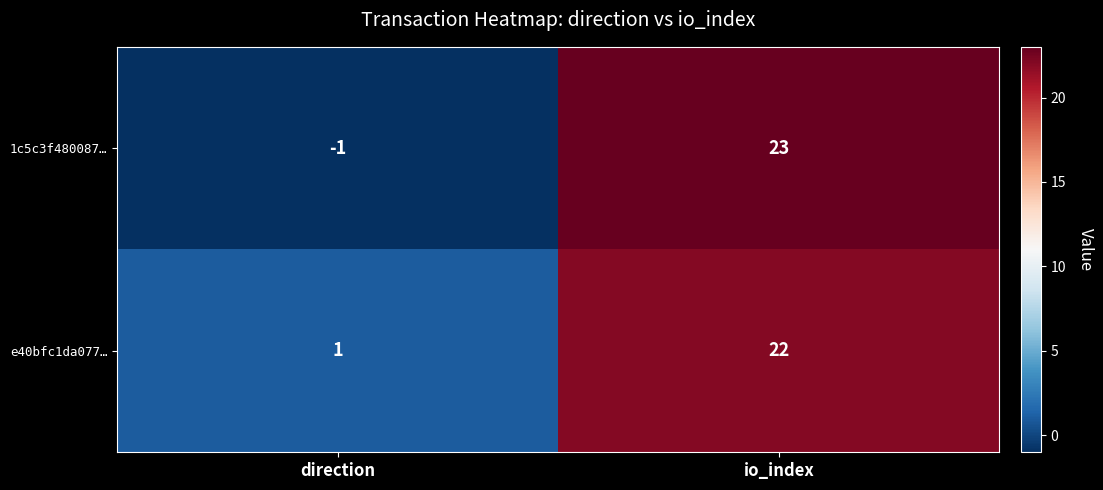

Reading left to right, extract all data points from this chart.

1c5c3f480087…: direction=-1	io_index=23
e40bfc1da077…: direction=1	io_index=22